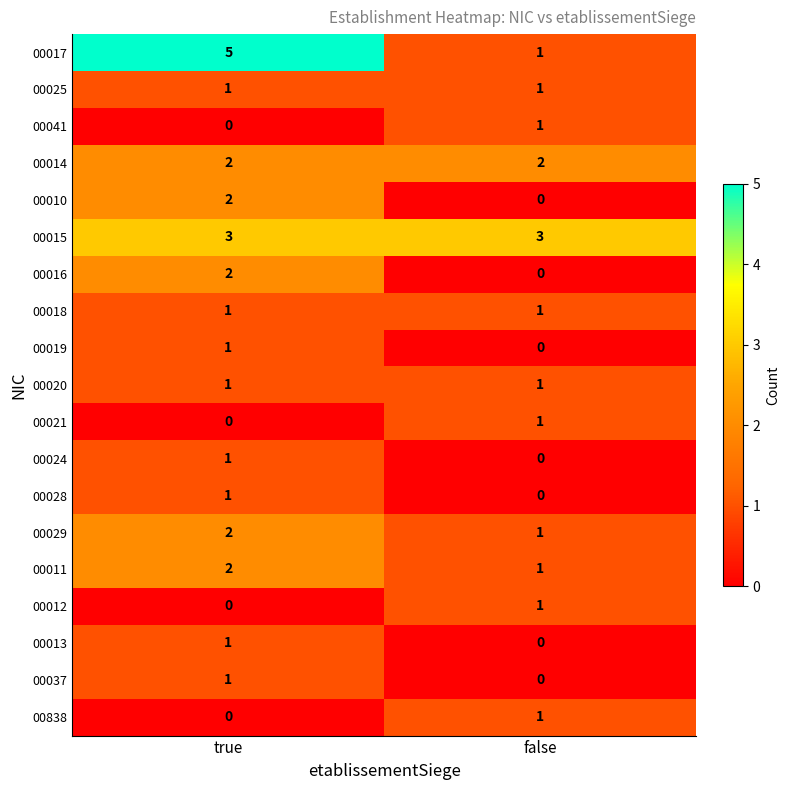

Which series changed the most between true and false?

00017